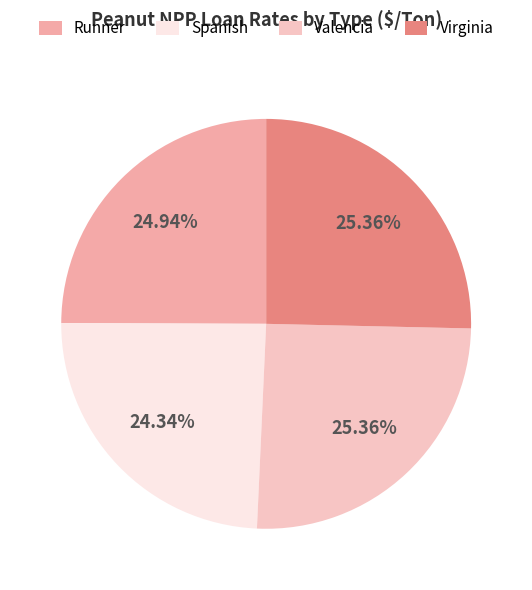

What percentage is the Spanish slice, to the nearest percent?

24%